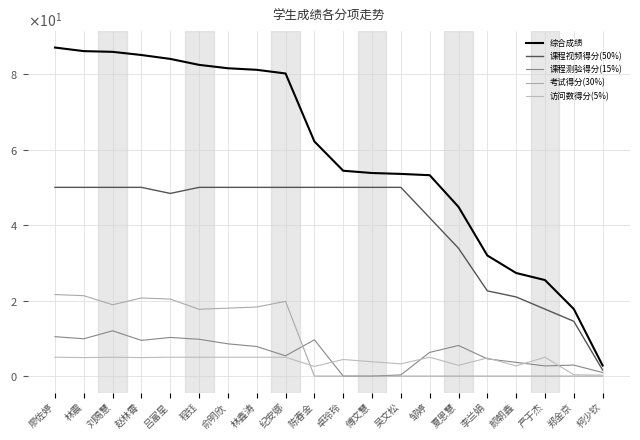

Is this an area chart (filled region under the line)?

No